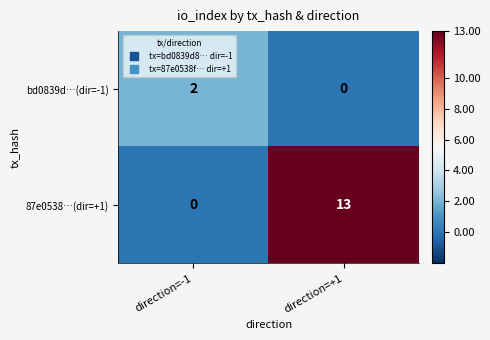

Which series has the widest spread of values?

87e0538…(dir=+1)